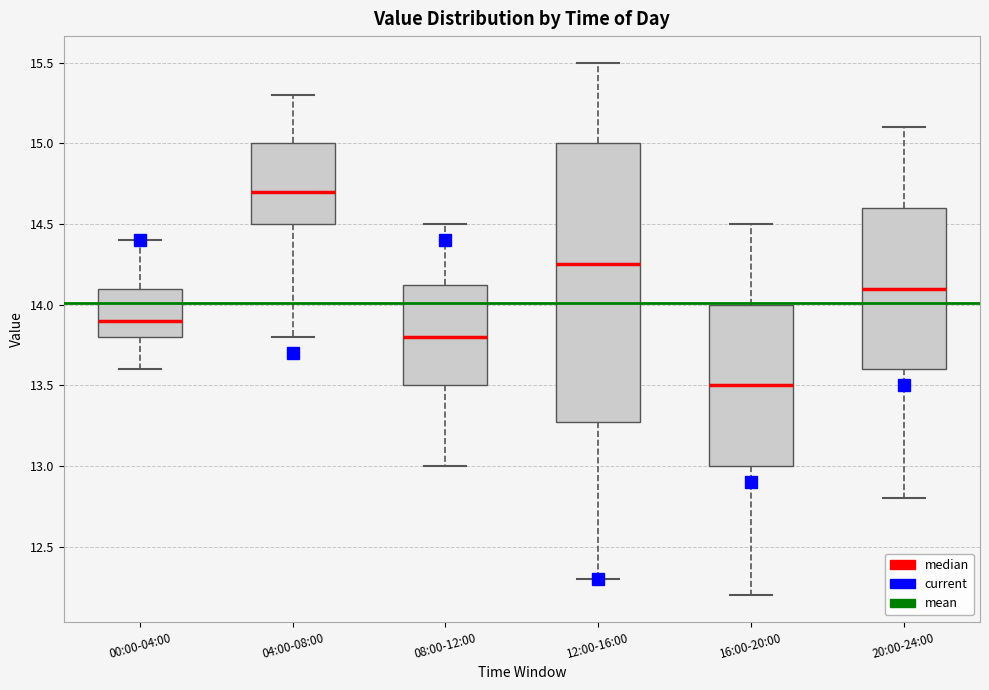

Reading left to right, transcribe this box plot: for each box, give where its median line is, the range the box spans, and where its two whiskers end, as read against the y-axis. The values are not printed on the chart, so give them approximately, as read against the axis.

00:00-04:00: median 13.90, box 13.80 to 14.10, whiskers 13.60 to 14.40
04:00-08:00: median 14.70, box 14.50 to 15.00, whiskers 13.80 to 15.30
08:00-12:00: median 13.80, box 13.50 to 14.15, whiskers 13.00 to 14.50
12:00-16:00: median 14.25, box 13.30 to 15.00, whiskers 12.30 to 15.50
16:00-20:00: median 13.50, box 13.00 to 14.00, whiskers 12.20 to 14.50
20:00-24:00: median 14.10, box 13.60 to 14.60, whiskers 12.80 to 15.10